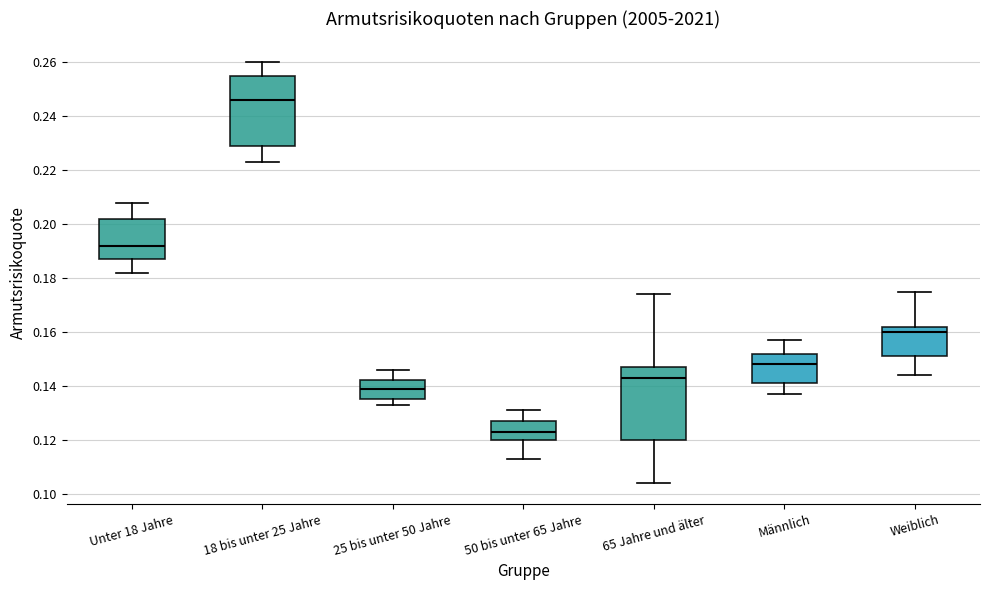

Where does the upper whisker of the box for 18 bis unter 25 Jahre end on the y-axis? The values are not printed on the chart, so give them approximately, as read against the axis.

0.260